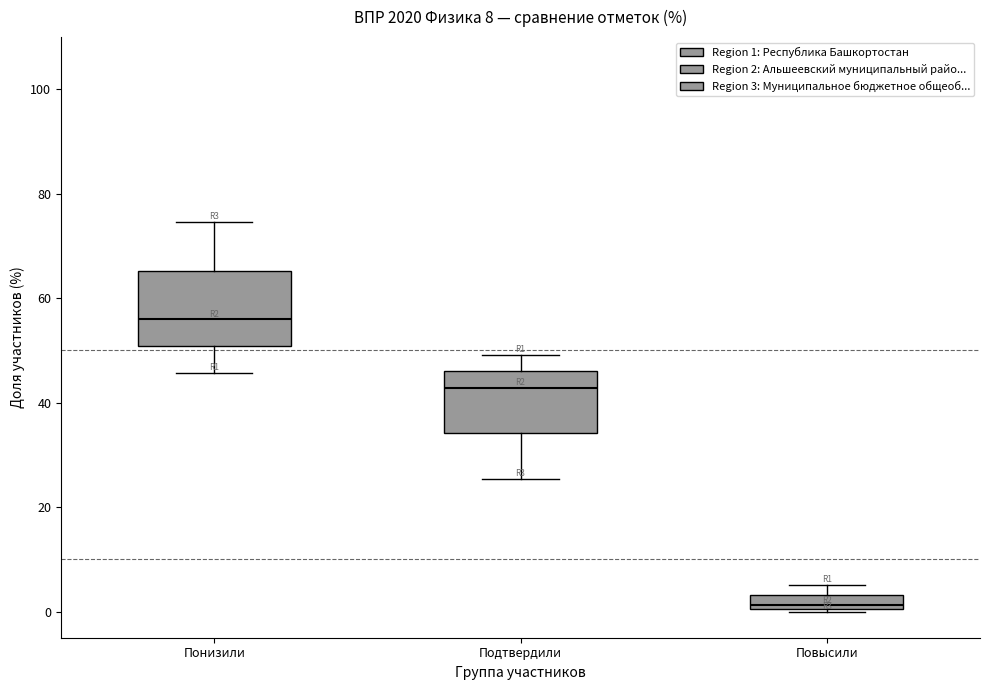

Which box has the highest median line?

Понизили